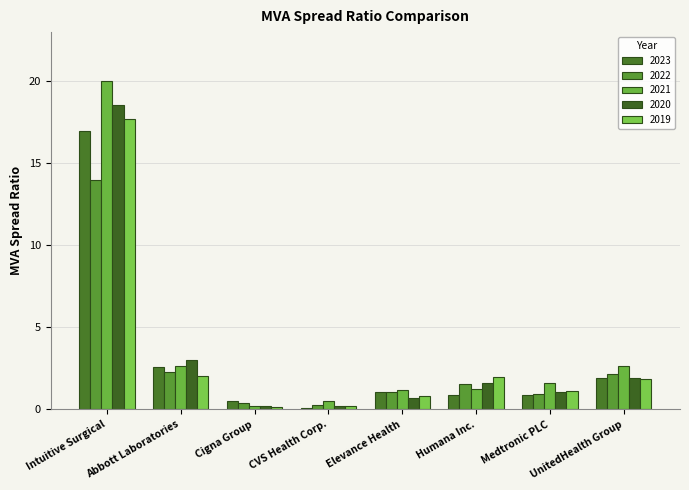

How many data points does each series have?

8